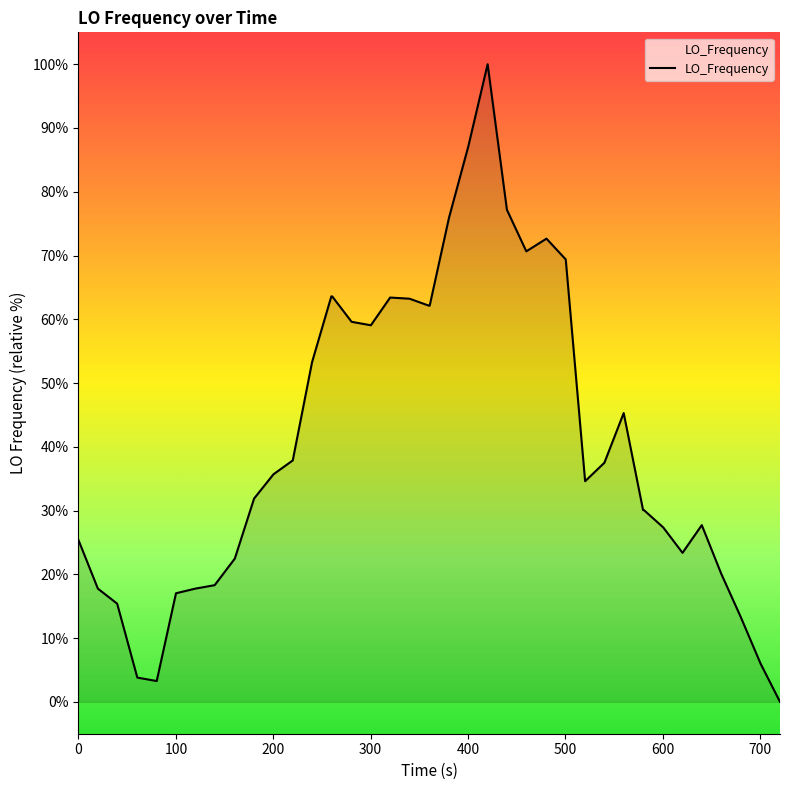

What is the difference between the maximum and minimum values?

100.0